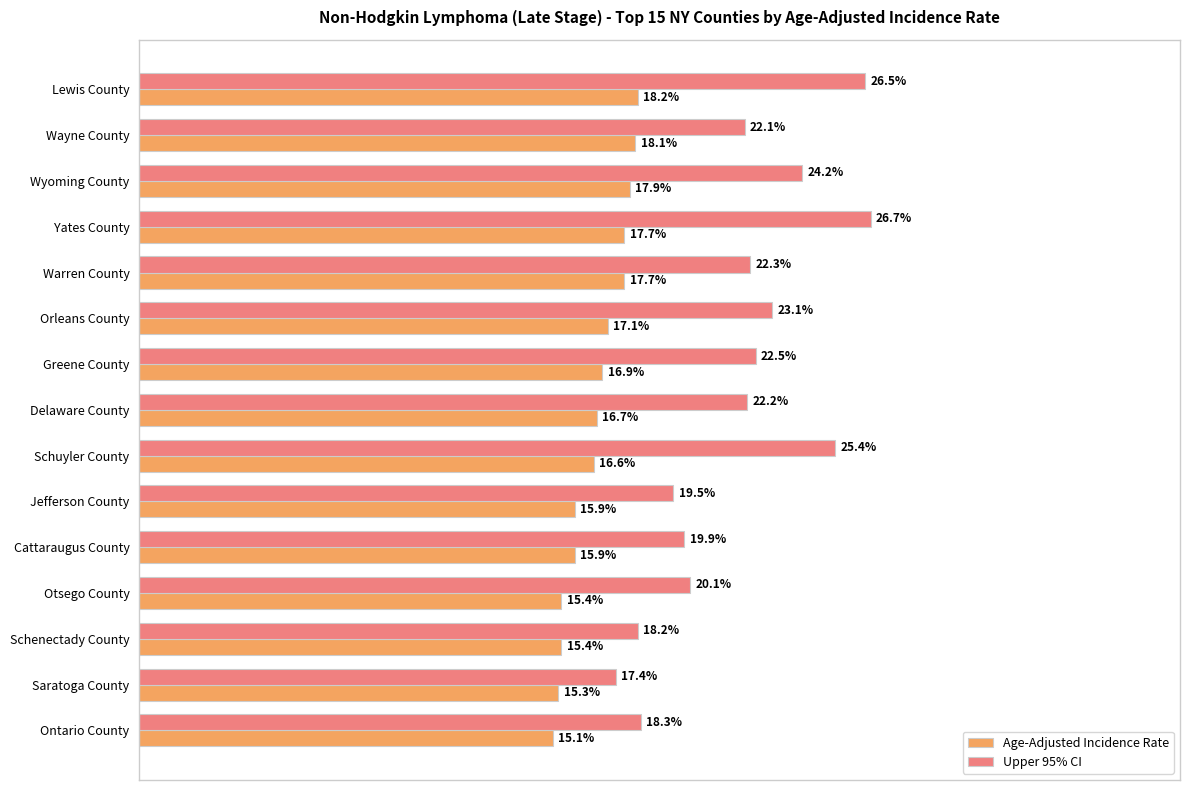

Where is Upper 95% CI nearest to the value 22?

Wayne County